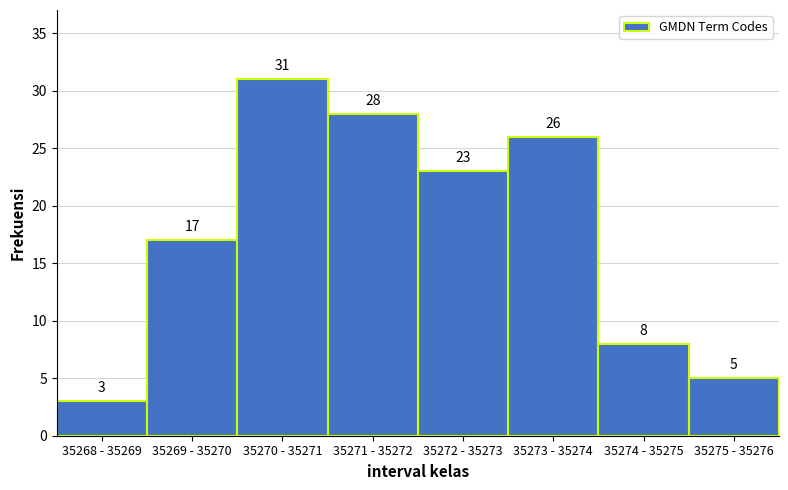

Reading left to right, transcribe all the data shown in this chart.

35268 - 35269=3	35269 - 35270=17	35270 - 35271=31	35271 - 35272=28	35272 - 35273=23	35273 - 35274=26	35274 - 35275=8	35275 - 35276=5